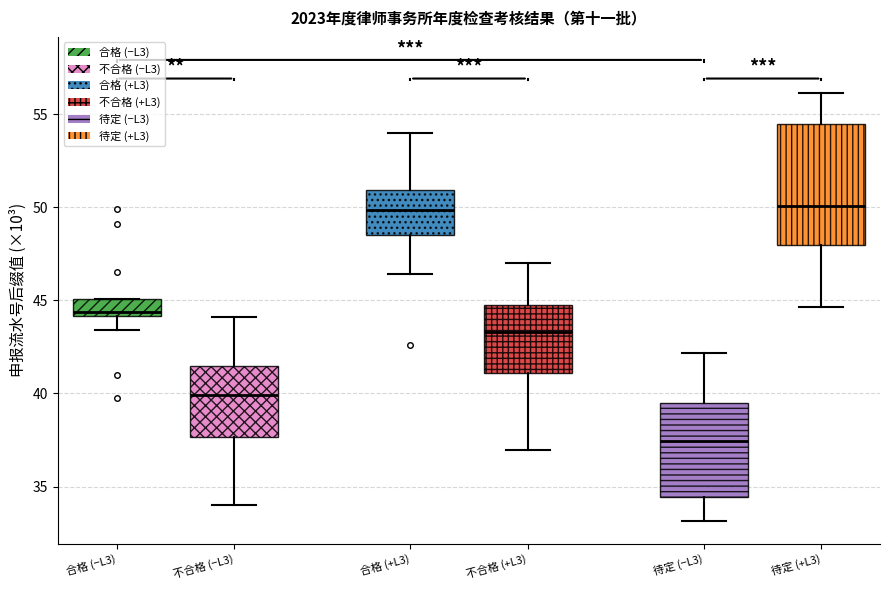

Which box is the tallest, from its lower edge to its upper edge?

待定 (+L3)